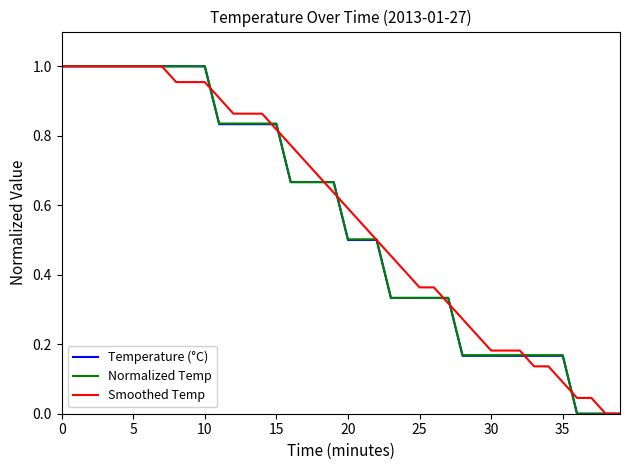

What is the sum of all Normalized Temp values?

22.4